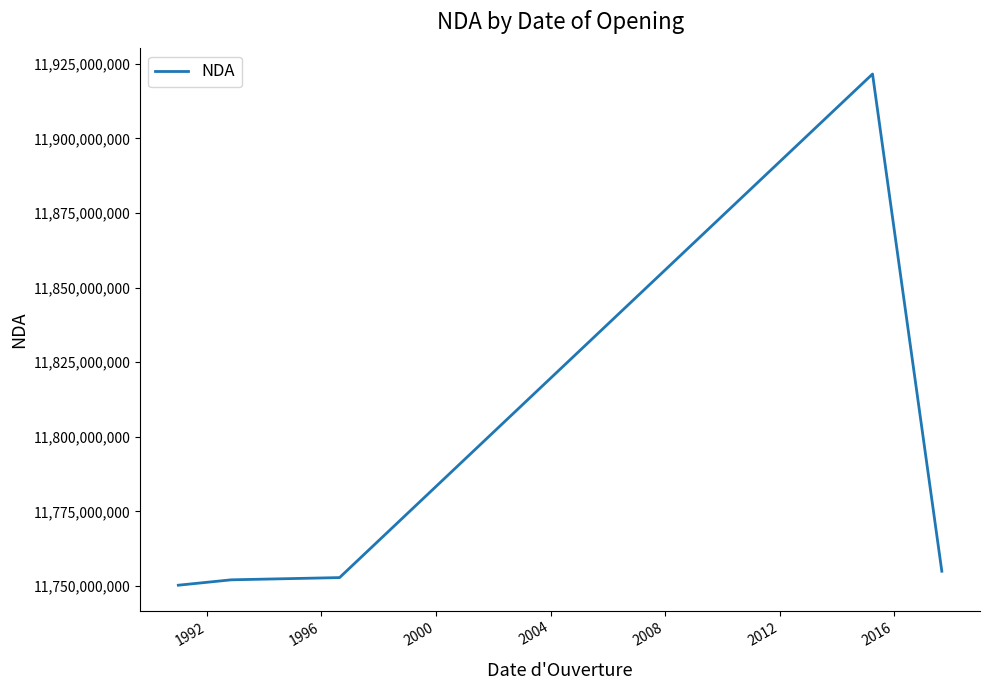

What is the difference between the second highest and minimum values?

4685200